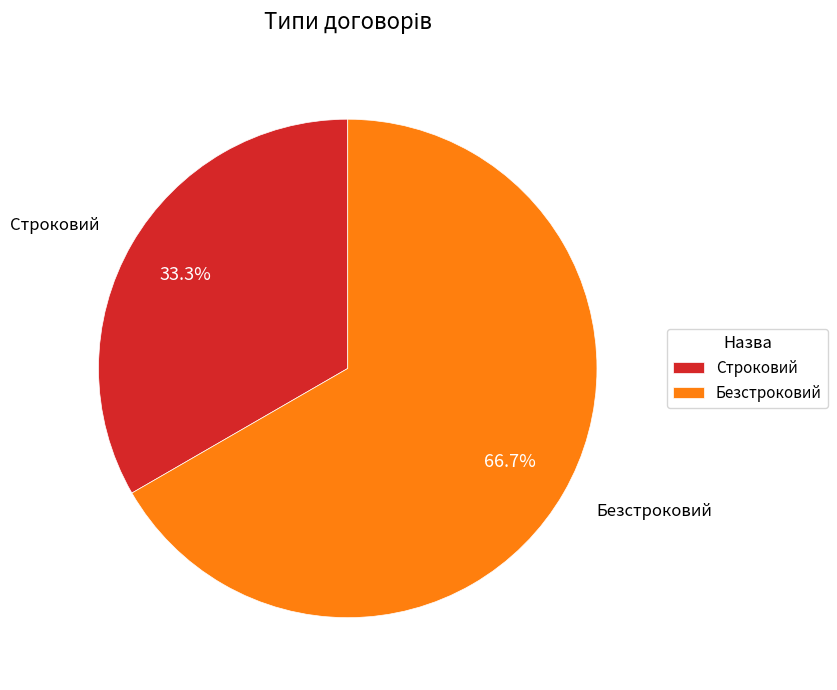

Which slice is the largest?

Безстроковий